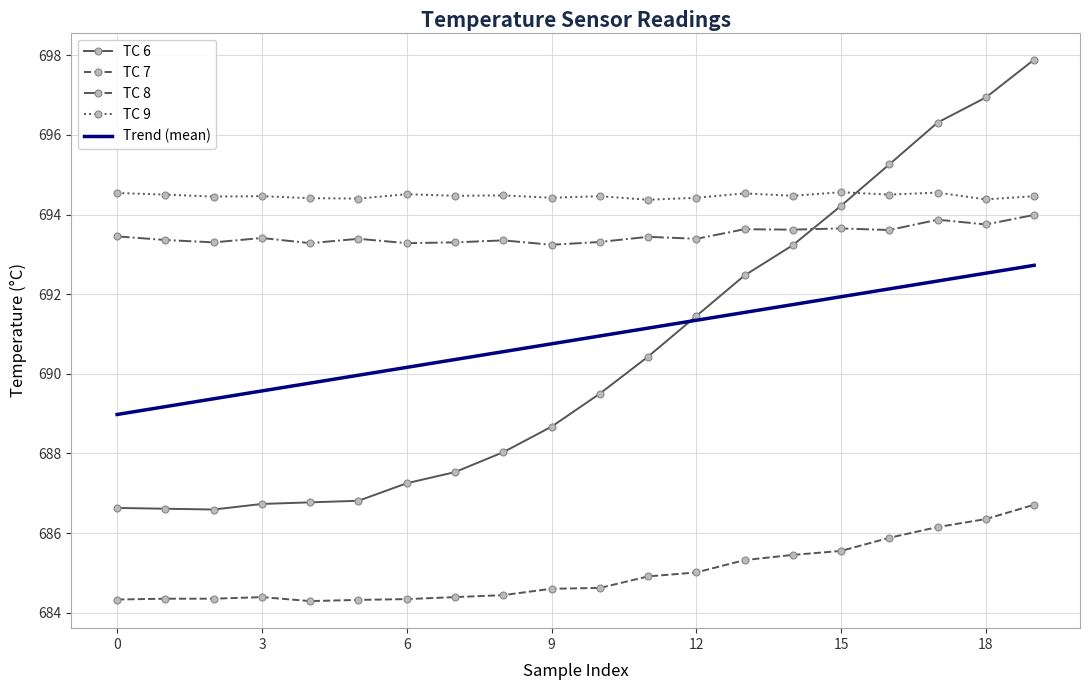

What is the spread (max minus min) of values at 15?

9.0